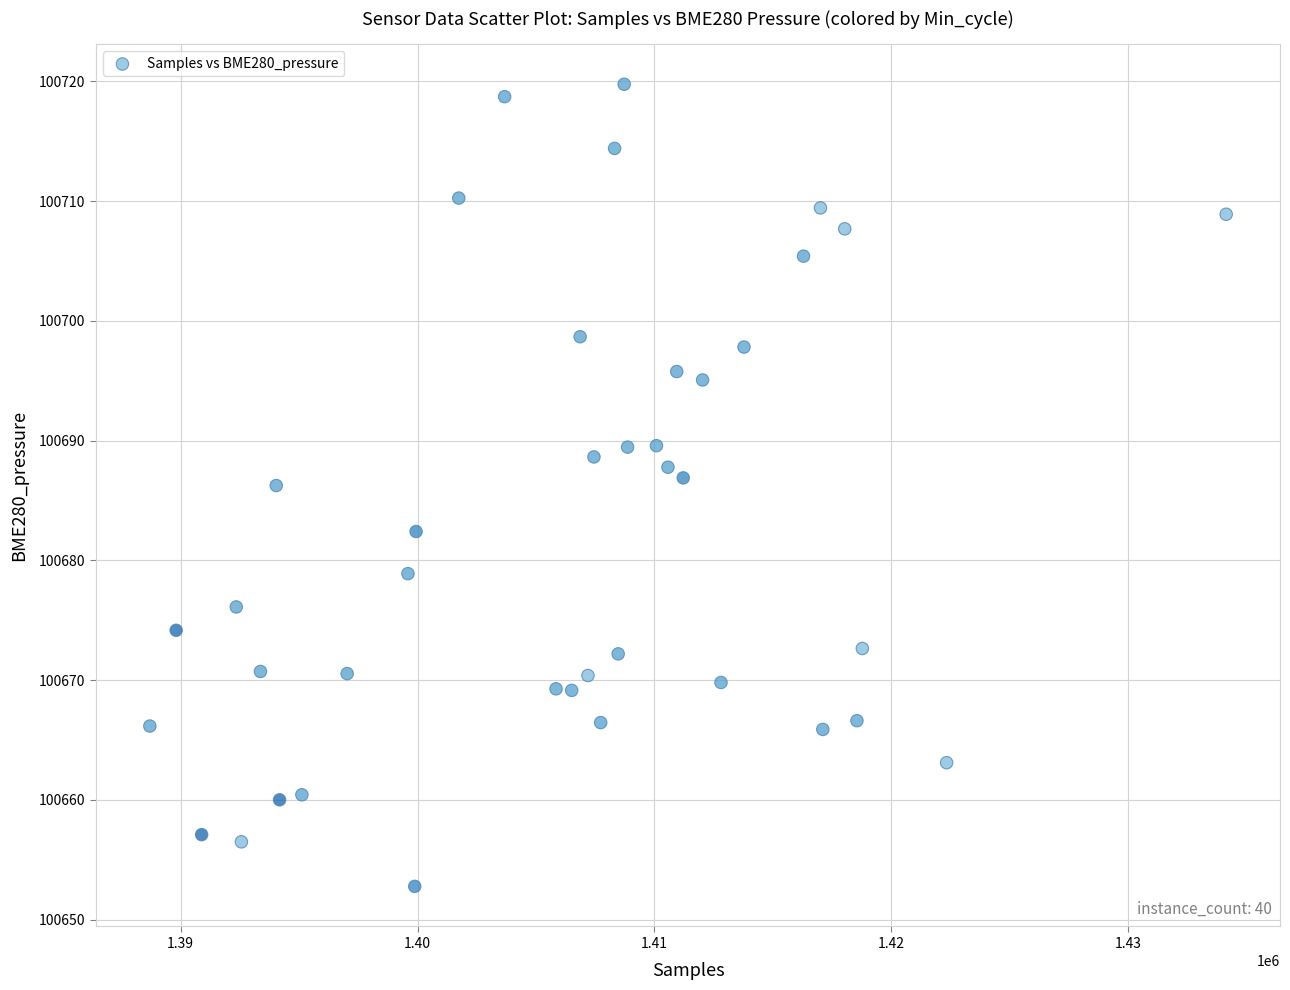

What is the range of Y values (max minus min)?

67.0